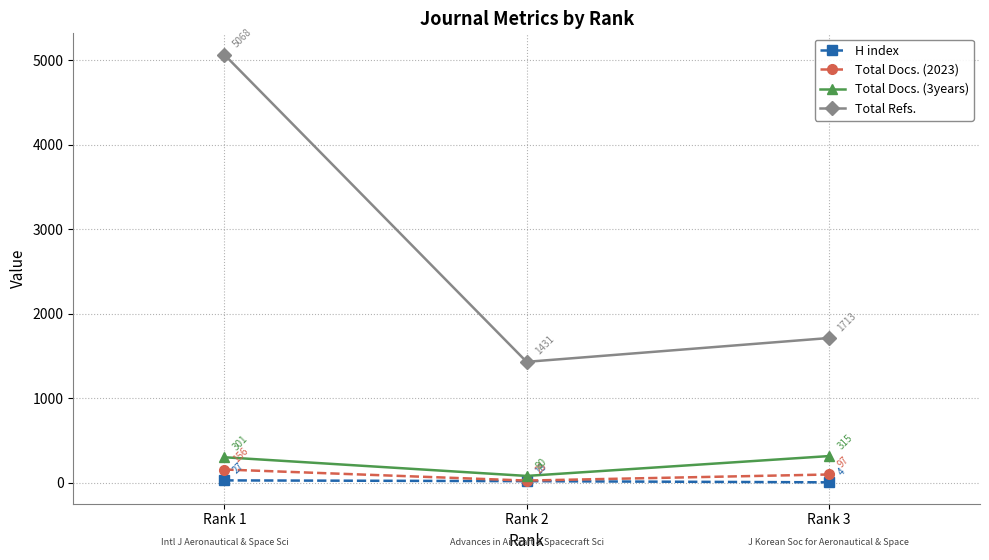

Reading left to right, transcribe all the data shown in this chart.

H index: 27	18	4
Total Docs. (2023): 156	25	97
Total Docs. (3years): 301	80	315
Total Refs.: 5068	1431	1713